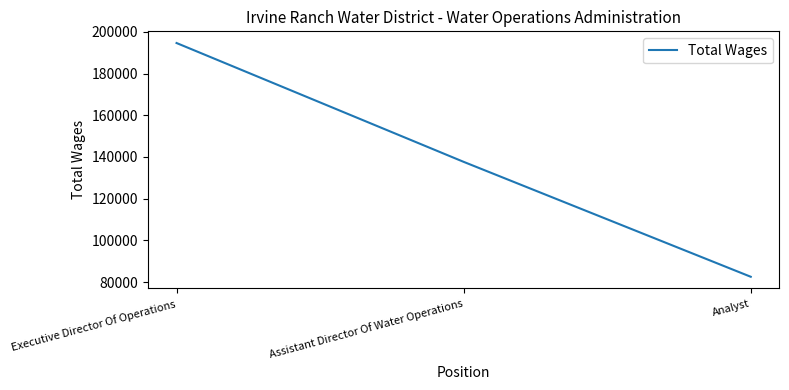

Between Assistant Director Of Water Operations and Analyst, which is larger?

Assistant Director Of Water Operations